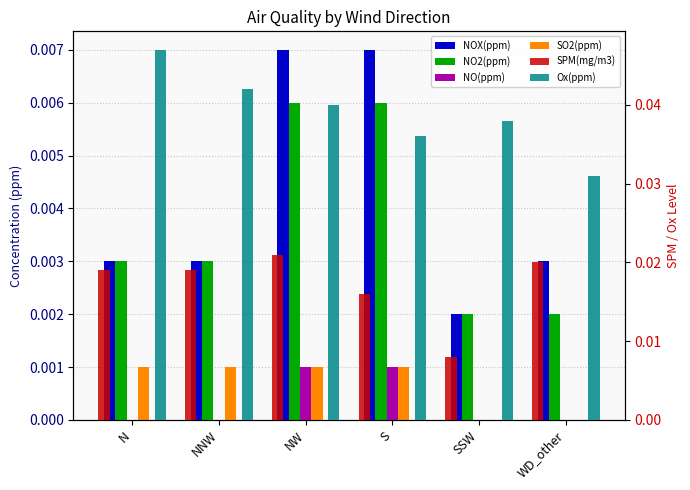

At how many categories does at least one series exceed 0?

6